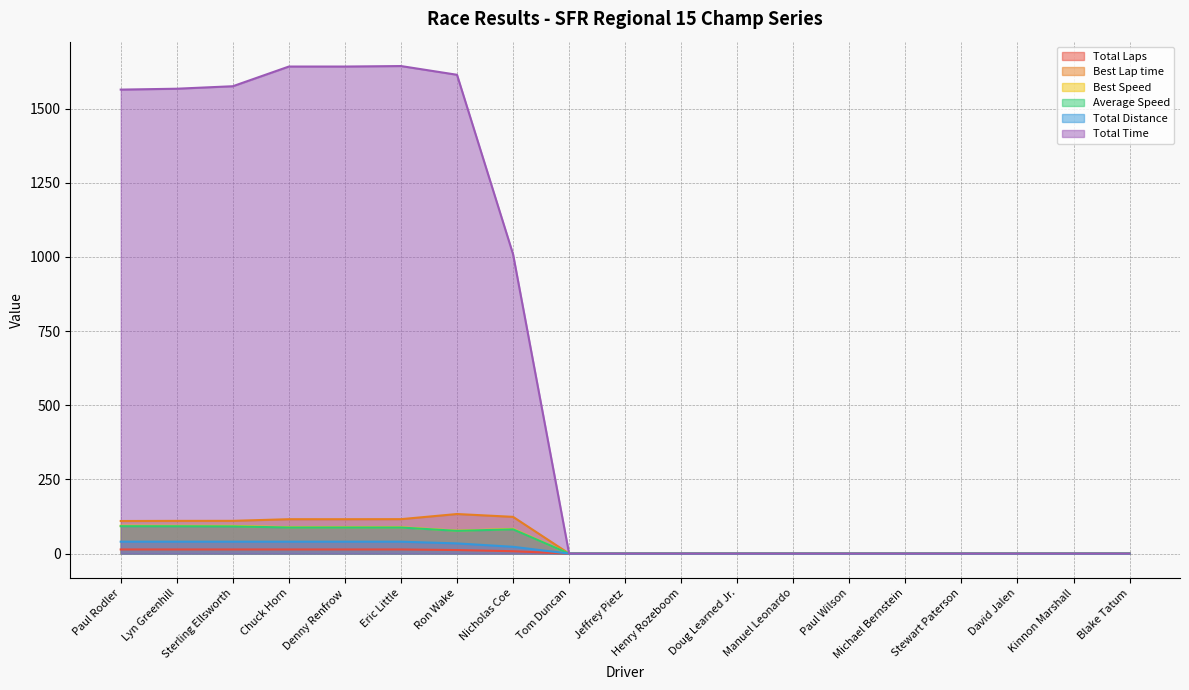

Which series has the largest total across all categories?

Total Time